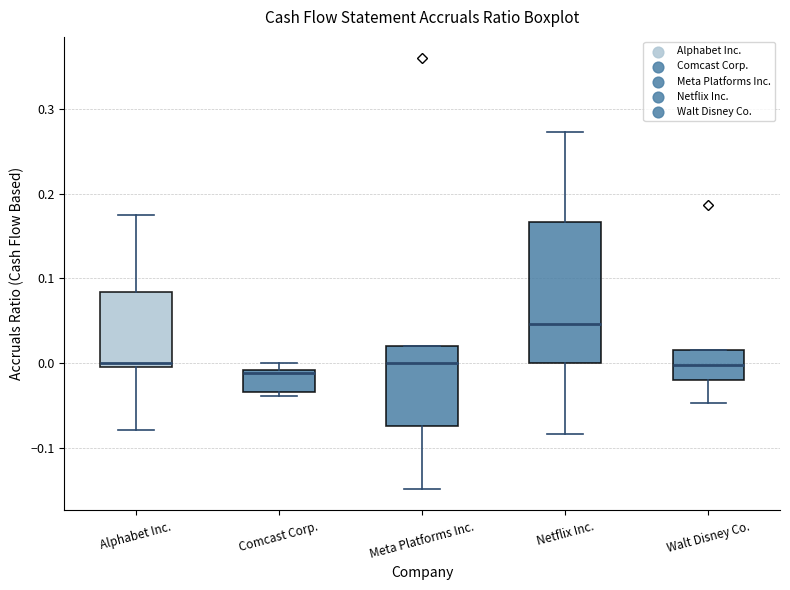

Which box is the tallest, from its lower edge to its upper edge?

Netflix Inc.